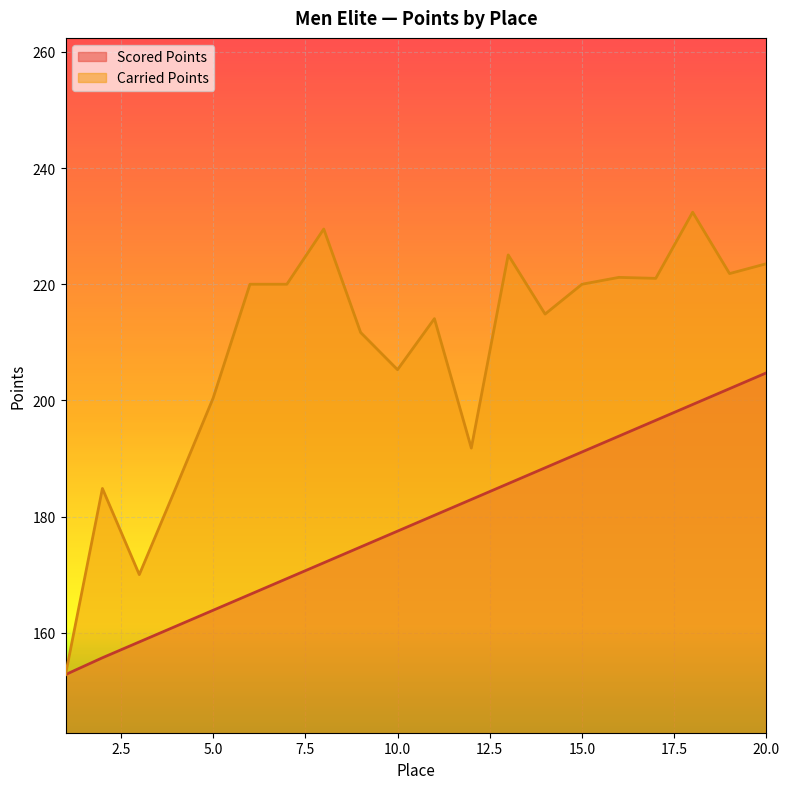

What is the spread (max minus min) of values at 20.0?

18.8